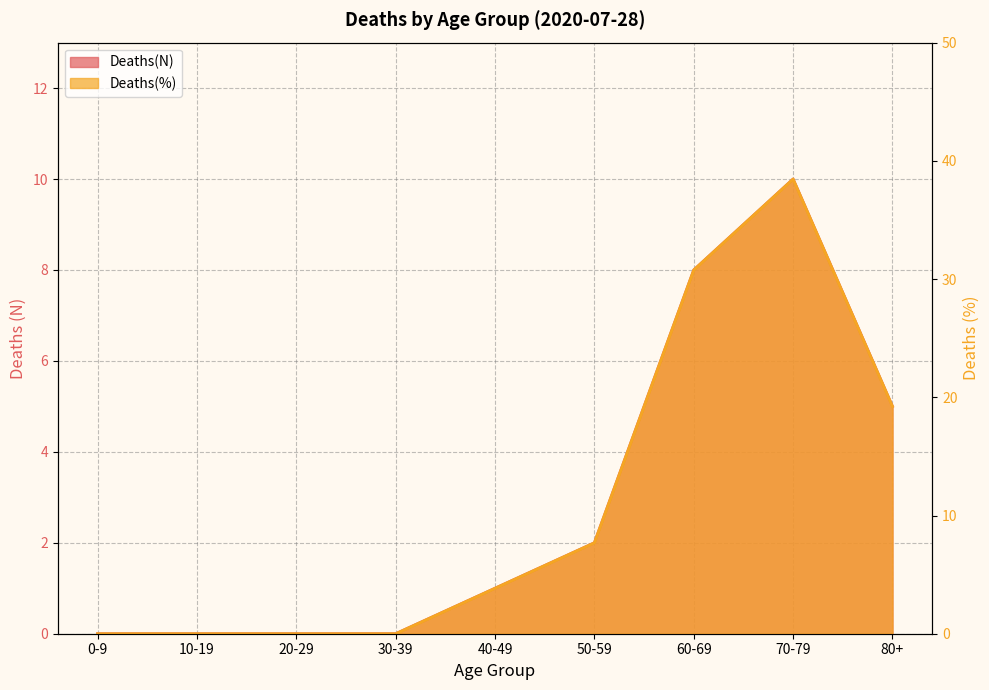

Which series has the widest spread of values?

Deaths(%)